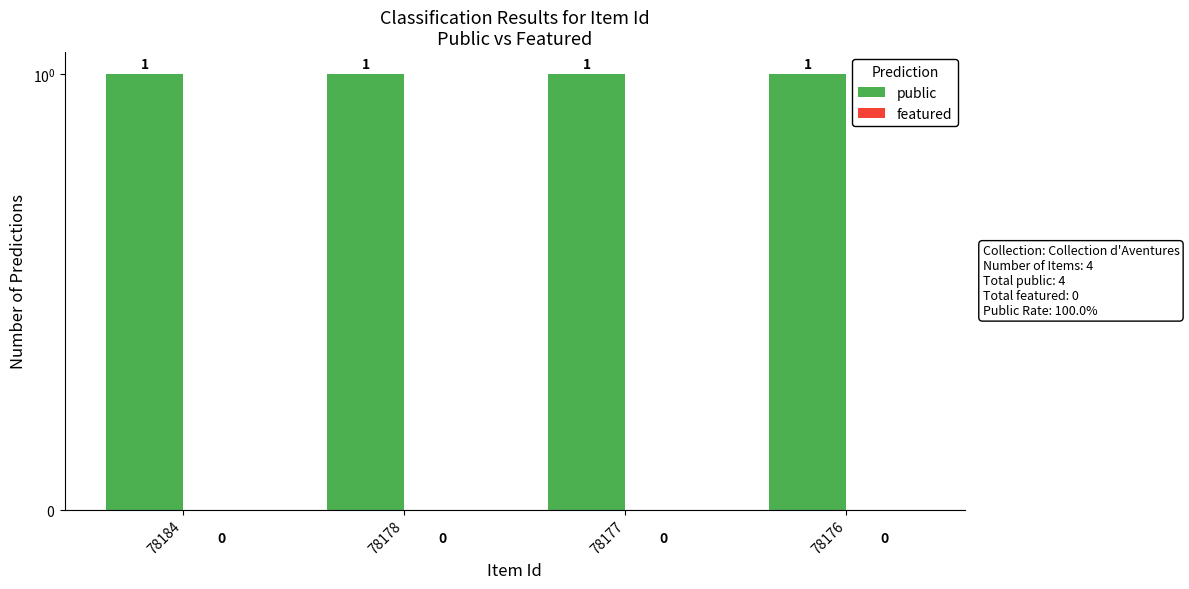

Reading left to right, what are all the values shown in this chart?

public: 78184=1	78178=1	78177=1	78176=1
featured: 78184=0	78178=0	78177=0	78176=0